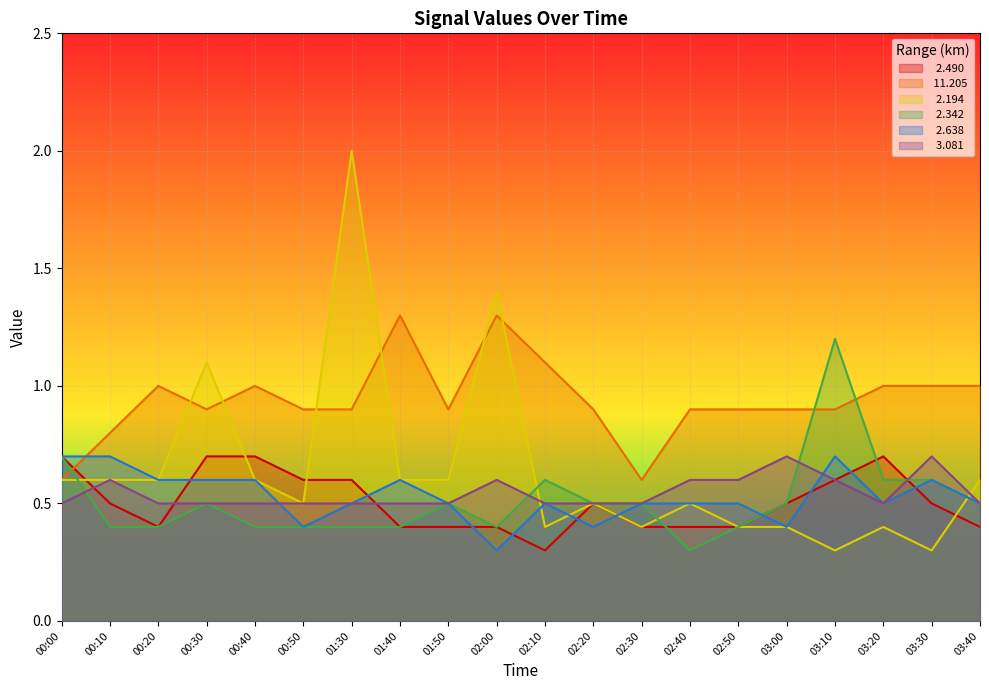

What is the label of the 14th point from the right?

01:30